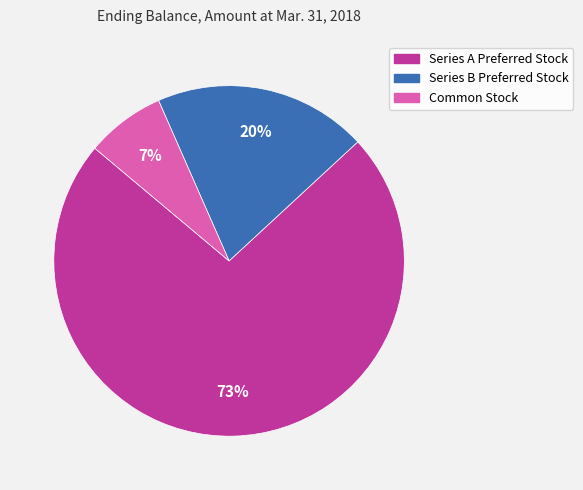

Which slice is the largest?

Series A Preferred Stock